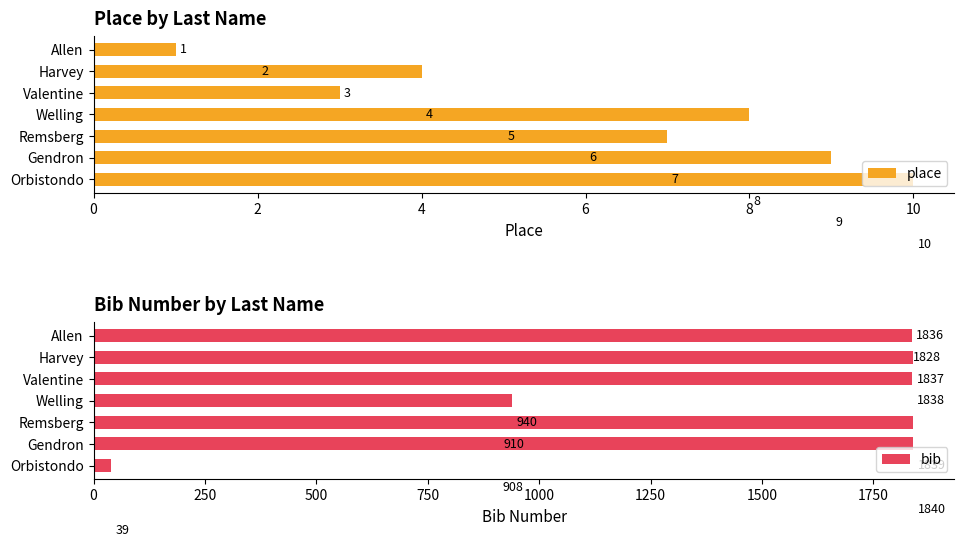

What is the value of the place bar at the 9th from the left?

5